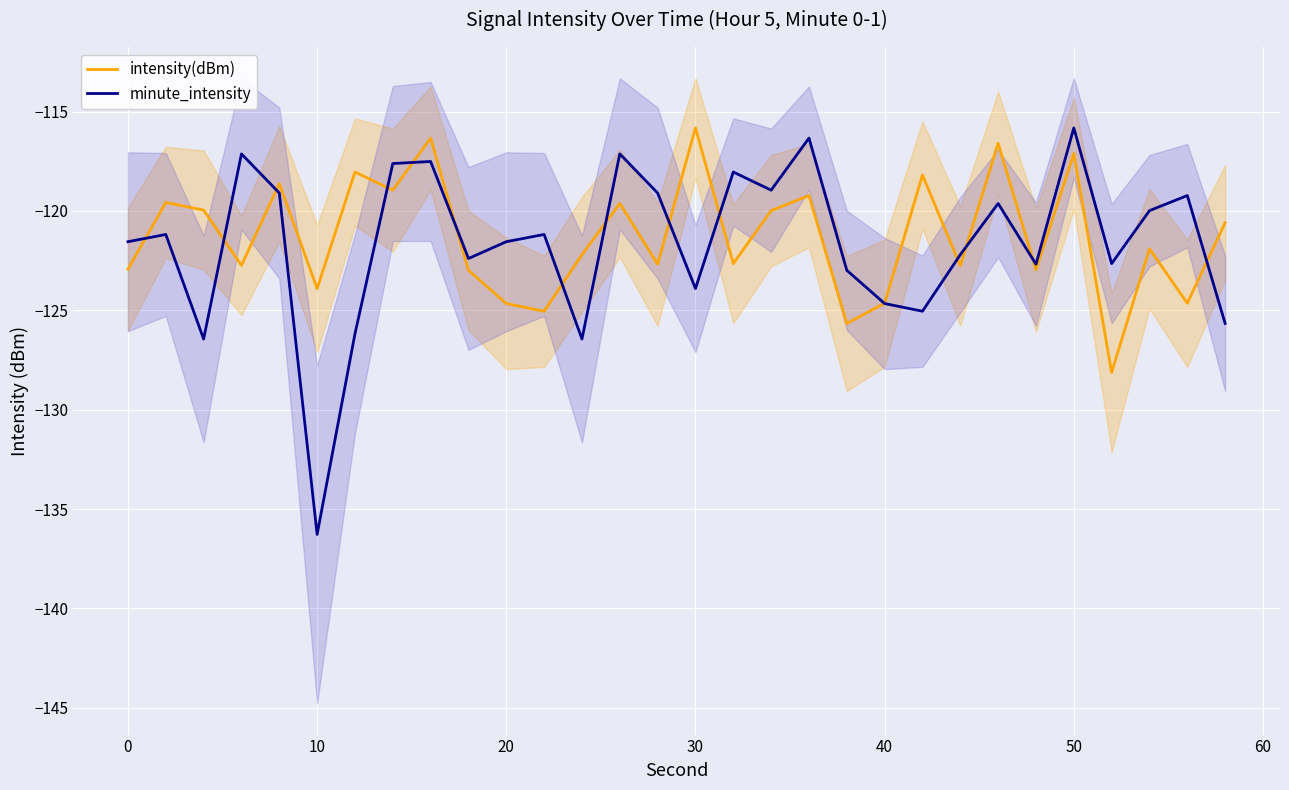

True or false: intensity(dBm) has more than 1 interior local peaks.

True